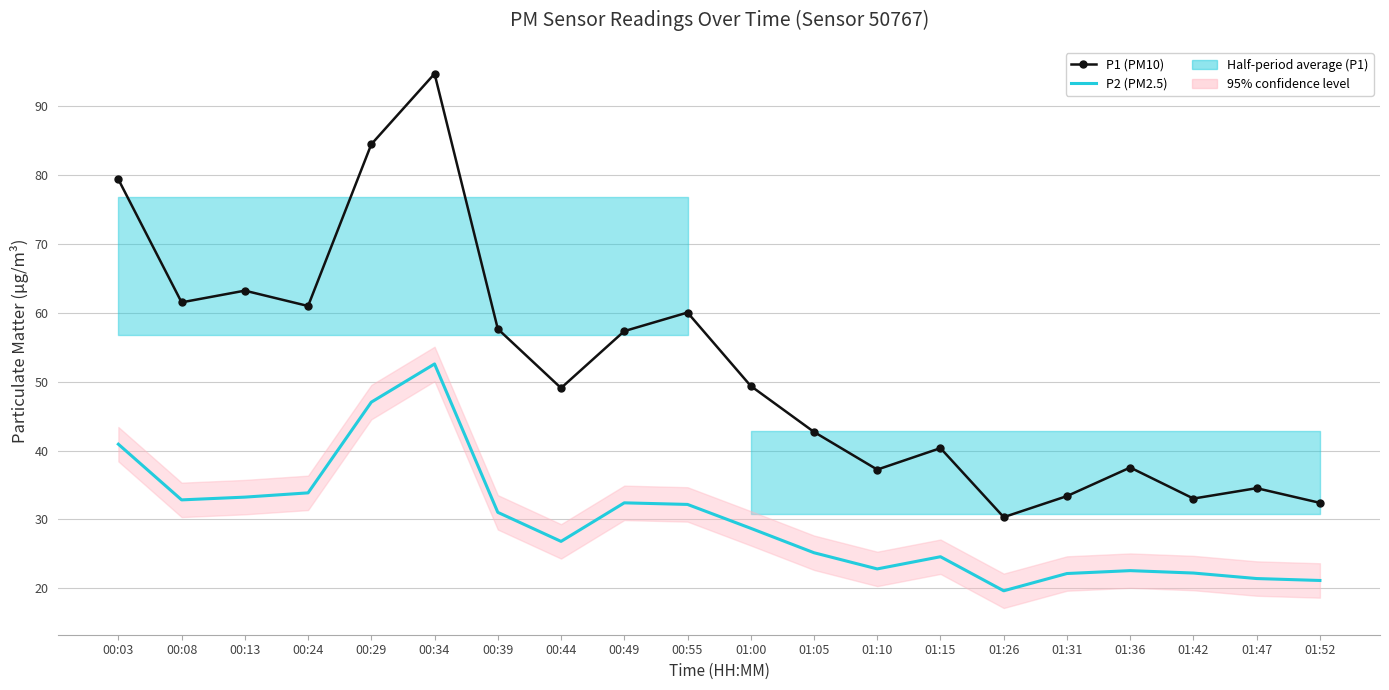

What position from the right is 00:29?

16